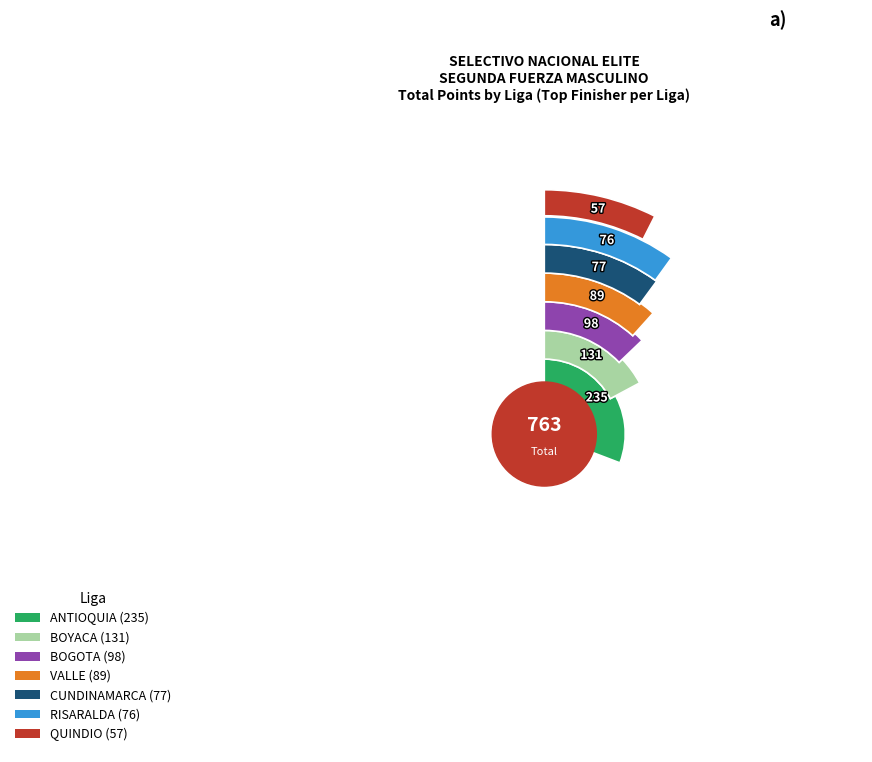

The BOYACA slice represents 17% of the pie. True or false?

True